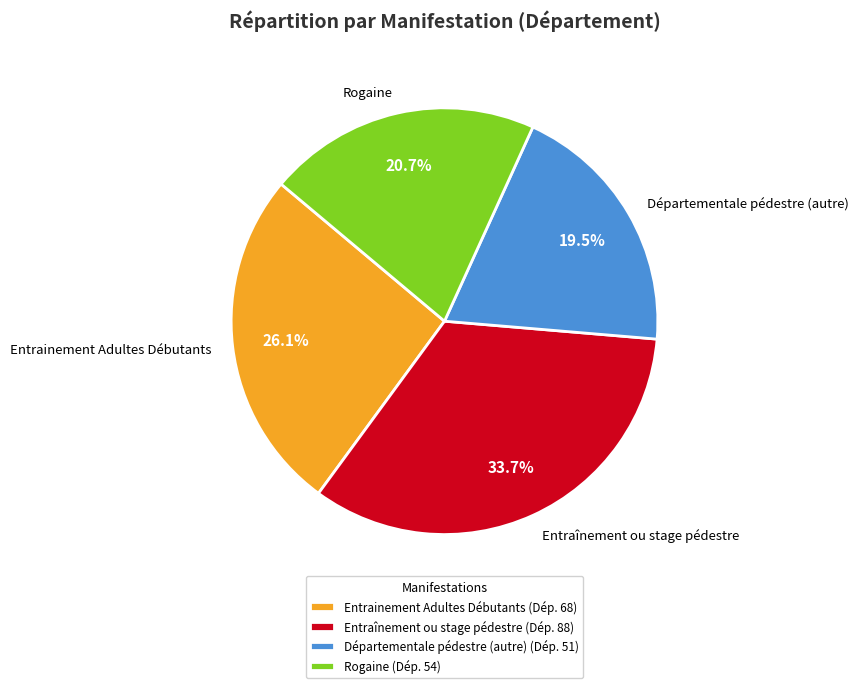

Between Rogaine and Entraînement ou stage pédestre, which is larger?

Entraînement ou stage pédestre